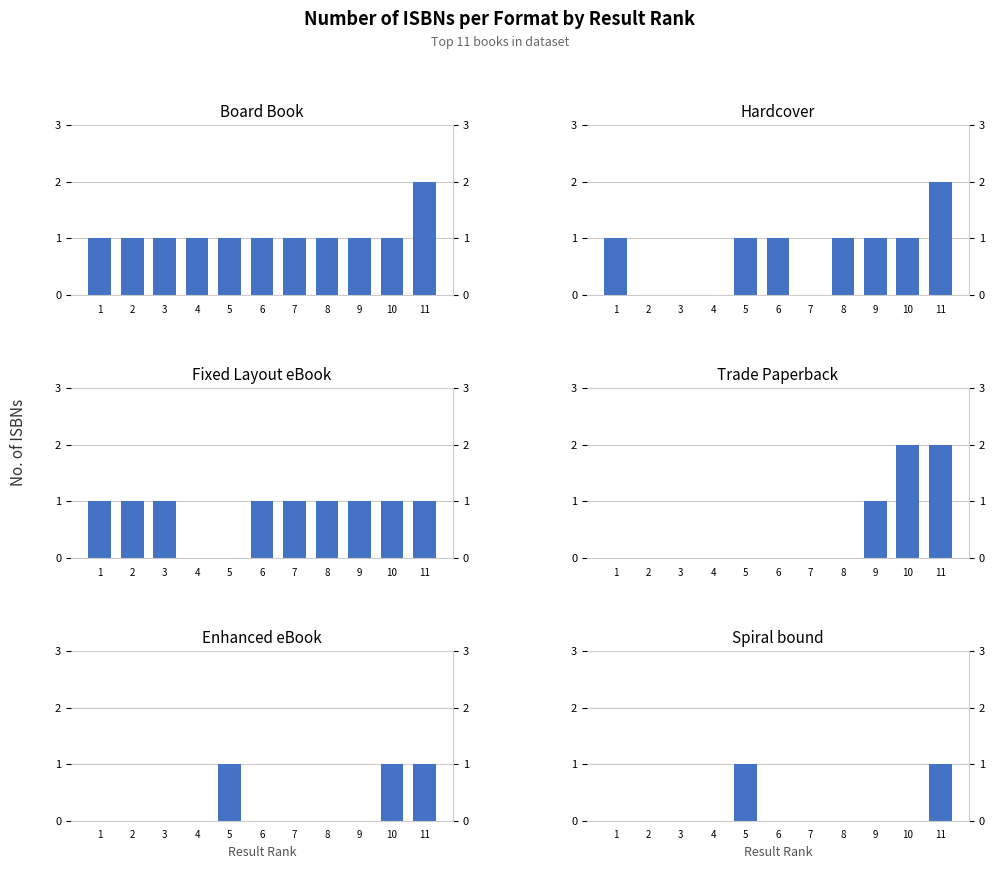

Is the value of Trade Paperback at 3 greater than the value of Board Book at 11?

No